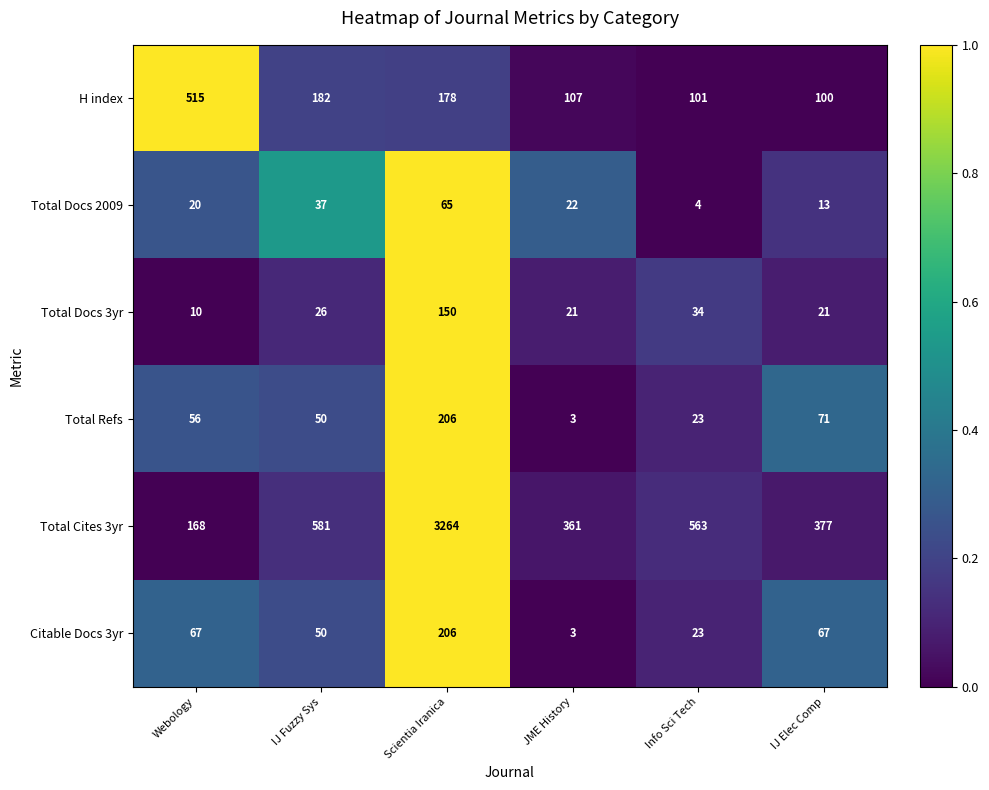

What is the total value across all series at Webology?

836